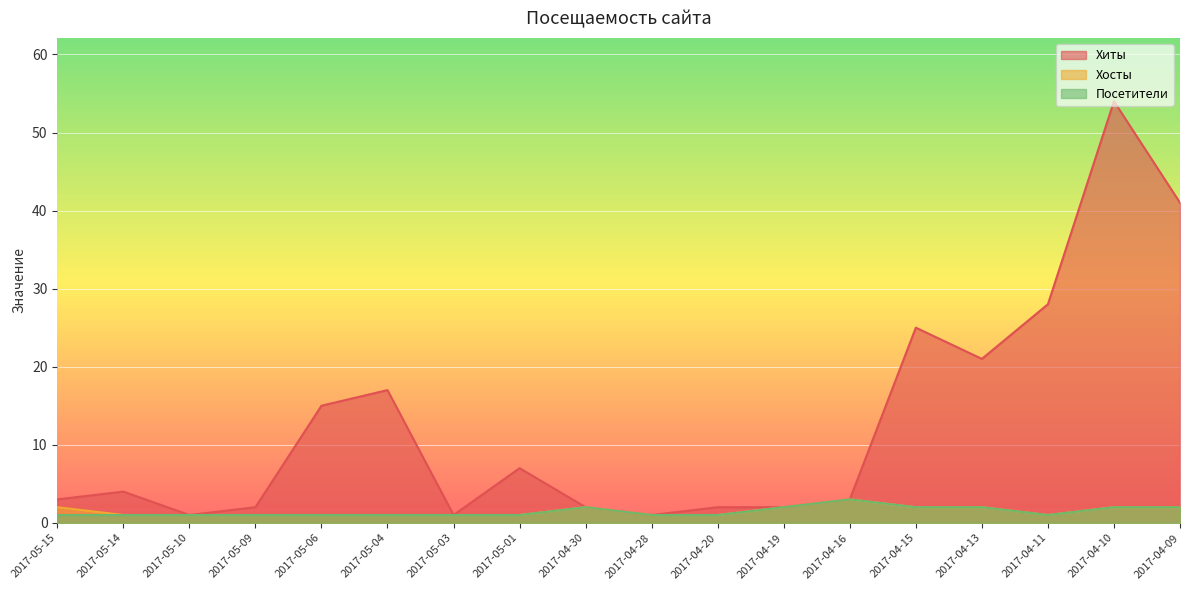

What is the total value across all series at 2017-04-28?

3